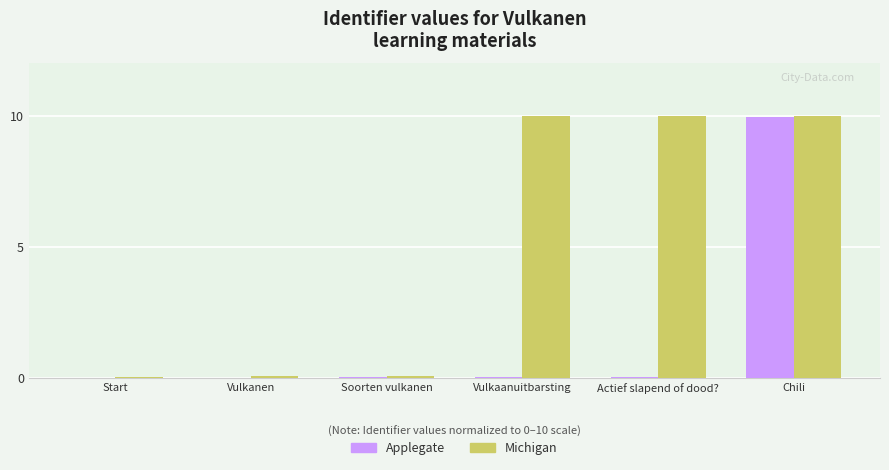

Which series has the largest total across all categories?

Michigan